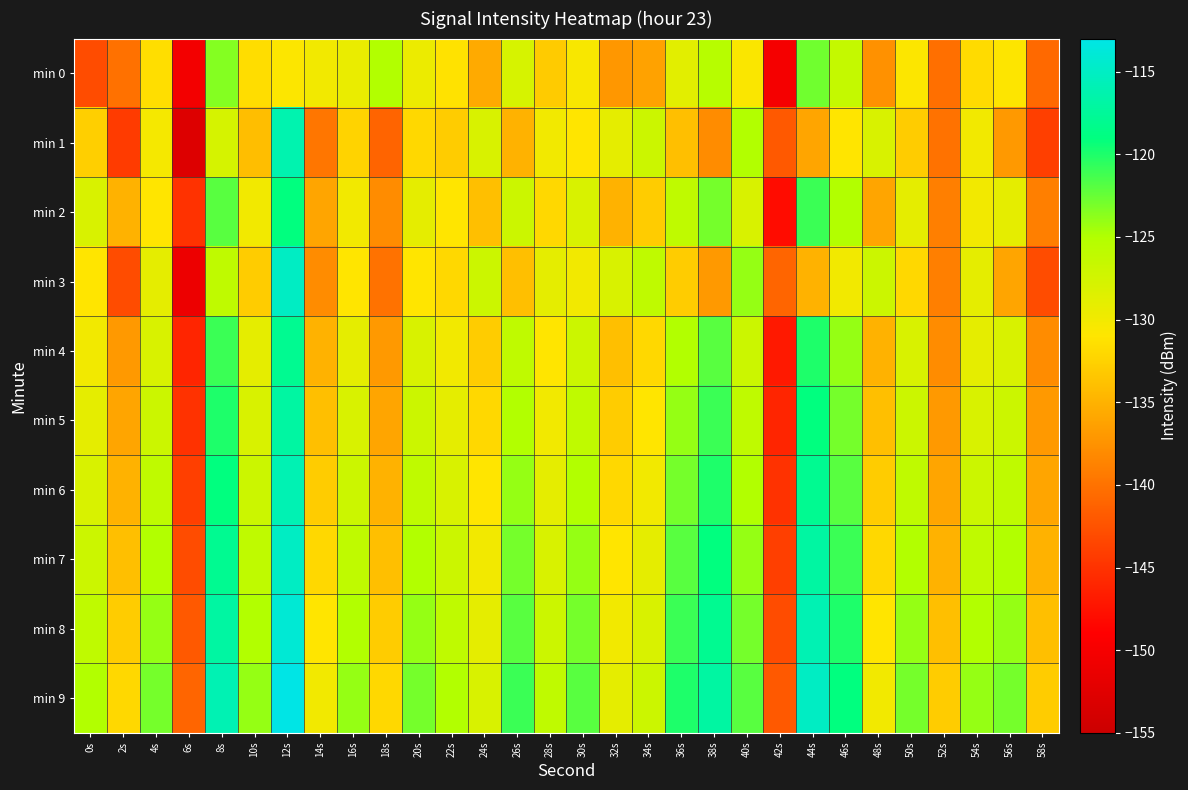

Reading right to left, extract all data points from this chart.

min 0: 58s=-140.7	56s=-130.9	54s=-131.9	52s=-140.3	50s=-130.8	48s=-137.6	46s=-126.4	44s=-122.8	42s=-150.2	40s=-130.7	38s=-125.4	36s=-128.8	34s=-136.3	32s=-137.0	30s=-130.5	28s=-133.1	26s=-127.8	24s=-135.6	22s=-131.2	20s=-129.5	18s=-125.0	16s=-129.3	14s=-130.1	12s=-130.9	10s=-131.6	8s=-123.5	6s=-150.4	4s=-131.6	2s=-140.1	0s=-142.9
min 1: 58s=-144.0	56s=-137.0	54s=-130.0	52s=-140.0	50s=-133.0	48s=-128.0	46s=-131.0	44s=-136.0	42s=-142.0	40s=-125.0	38s=-138.0	36s=-134.0	34s=-127.0	32s=-129.0	30s=-131.0	28s=-130.0	26s=-135.0	24s=-128.0	22s=-133.0	20s=-132.0	18s=-141.1	16s=-132.4	14s=-139.7	12s=-116.2	10s=-134.1	8s=-127.8	6s=-152.9	4s=-130.3	2s=-144.3	0s=-132.8
min 2: 58s=-139.0	56s=-129.0	54s=-130.0	52s=-139.0	50s=-129.0	48s=-136.0	46s=-125.0	44s=-121.0	42s=-148.0	40s=-128.0	38s=-123.0	36s=-126.0	34s=-133.0	32s=-135.0	30s=-128.0	28s=-132.0	26s=-127.0	24s=-134.0	22s=-131.0	20s=-129.0	18s=-138.0	16s=-130.0	14s=-136.0	12s=-119.0	10s=-130.0	8s=-122.0	6s=-145.0	4s=-131.0	2s=-135.0	0s=-128.0
min 3: 58s=-143.0	56s=-136.0	54s=-129.0	52s=-139.0	50s=-132.0	48s=-127.0	46s=-130.0	44s=-135.0	42s=-141.0	40s=-124.0	38s=-137.0	36s=-133.0	34s=-126.0	32s=-128.0	30s=-130.0	28s=-129.0	26s=-134.0	24s=-127.0	22s=-132.0	20s=-131.0	18s=-140.0	16s=-131.0	14s=-138.0	12s=-115.0	10s=-133.0	8s=-126.0	6s=-151.0	4s=-129.0	2s=-143.0	0s=-131.0
min 4: 58s=-138.0	56s=-128.0	54s=-129.0	52s=-138.0	50s=-128.0	48s=-135.0	46s=-124.0	44s=-120.0	42s=-147.0	40s=-127.0	38s=-122.0	36s=-125.0	34s=-132.0	32s=-134.0	30s=-127.0	28s=-131.0	26s=-126.0	24s=-133.0	22s=-130.0	20s=-128.0	18s=-137.0	16s=-129.0	14s=-135.0	12s=-118.0	10s=-129.0	8s=-121.0	6s=-146.0	4s=-128.0	2s=-137.0	0s=-130.0
min 5: 58s=-137.0	56s=-127.0	54s=-128.0	52s=-137.0	50s=-127.0	48s=-134.0	46s=-123.0	44s=-119.0	42s=-146.0	40s=-126.0	38s=-121.0	36s=-124.0	34s=-131.0	32s=-133.0	30s=-126.0	28s=-130.0	26s=-125.0	24s=-132.0	22s=-129.0	20s=-127.0	18s=-136.0	16s=-128.0	14s=-134.0	12s=-117.0	10s=-128.0	8s=-120.0	6s=-145.0	4s=-127.0	2s=-136.0	0s=-129.0
min 6: 58s=-136.0	56s=-126.0	54s=-127.0	52s=-136.0	50s=-126.0	48s=-133.0	46s=-122.0	44s=-118.0	42s=-145.0	40s=-125.0	38s=-120.0	36s=-123.0	34s=-130.0	32s=-132.0	30s=-125.0	28s=-129.0	26s=-124.0	24s=-131.0	22s=-128.0	20s=-126.0	18s=-135.0	16s=-127.0	14s=-133.0	12s=-116.0	10s=-127.0	8s=-119.0	6s=-144.0	4s=-126.0	2s=-135.0	0s=-128.0
min 7: 58s=-135.0	56s=-125.0	54s=-126.0	52s=-135.0	50s=-125.0	48s=-132.0	46s=-121.0	44s=-117.0	42s=-144.0	40s=-124.0	38s=-119.0	36s=-122.0	34s=-129.0	32s=-131.0	30s=-124.0	28s=-128.0	26s=-123.0	24s=-130.0	22s=-127.0	20s=-125.0	18s=-134.0	16s=-126.0	14s=-132.0	12s=-115.0	10s=-126.0	8s=-118.0	6s=-143.0	4s=-125.0	2s=-134.0	0s=-127.0
min 8: 58s=-134.0	56s=-124.0	54s=-125.0	52s=-134.0	50s=-124.0	48s=-131.0	46s=-120.0	44s=-116.0	42s=-143.0	40s=-123.0	38s=-118.0	36s=-121.0	34s=-128.0	32s=-130.0	30s=-123.0	28s=-127.0	26s=-122.0	24s=-129.0	22s=-126.0	20s=-124.0	18s=-133.0	16s=-125.0	14s=-131.0	12s=-114.0	10s=-125.0	8s=-117.0	6s=-142.0	4s=-124.0	2s=-133.0	0s=-126.0
min 9: 58s=-133.0	56s=-123.0	54s=-124.0	52s=-133.0	50s=-123.0	48s=-130.0	46s=-119.0	44s=-115.0	42s=-142.0	40s=-122.0	38s=-117.0	36s=-120.0	34s=-127.0	32s=-129.0	30s=-122.0	28s=-126.0	26s=-121.0	24s=-128.0	22s=-125.0	20s=-123.0	18s=-132.0	16s=-124.0	14s=-130.0	12s=-113.0	10s=-124.0	8s=-116.0	6s=-141.0	4s=-123.0	2s=-132.0	0s=-125.0